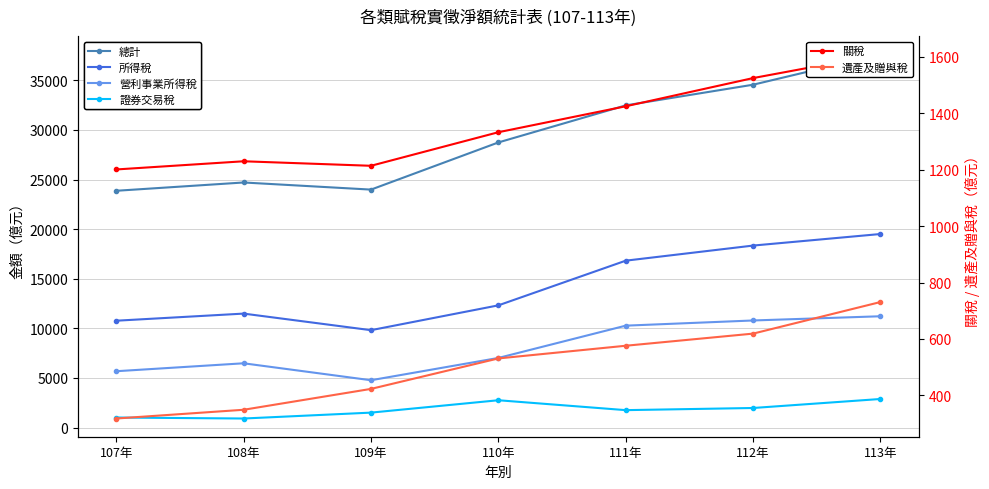

True or false: 證券交易稅 has more than 0 interior local peaks.

True